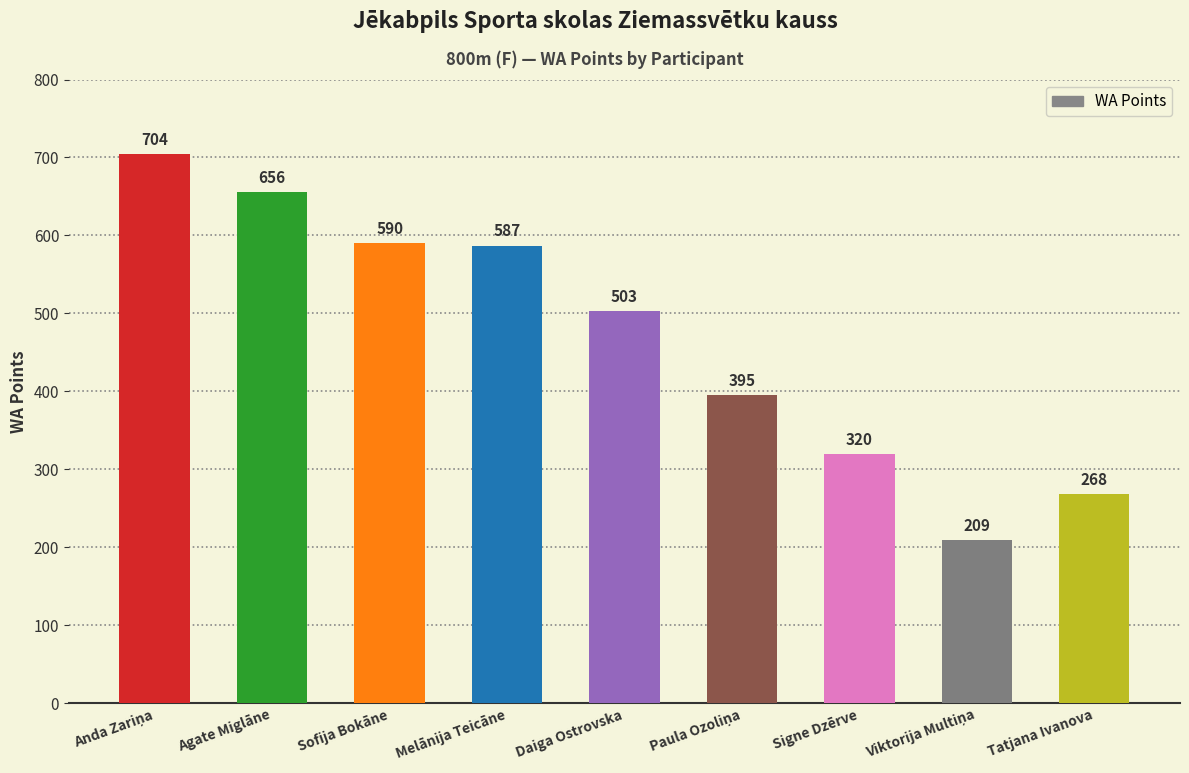

Approximately how many times larger is the value at Tatjana Ivanova compared to Sofija Bokāne?

0.5